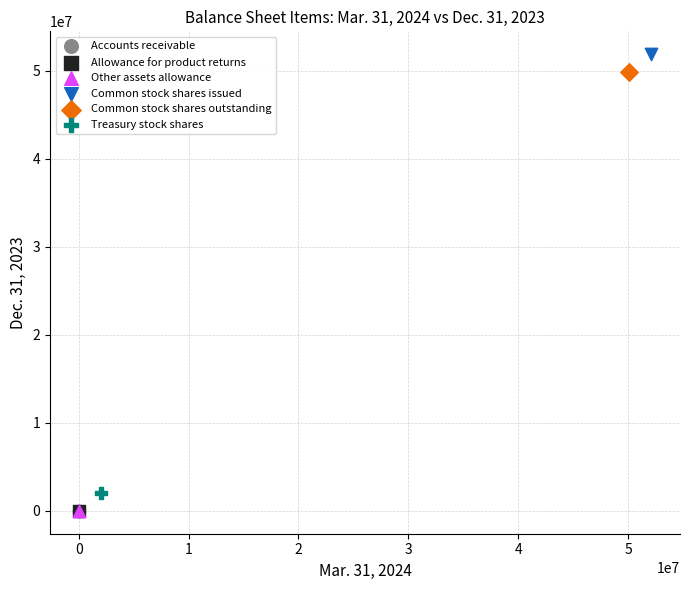

Which series contains the highest Y value?

Common stock shares issued